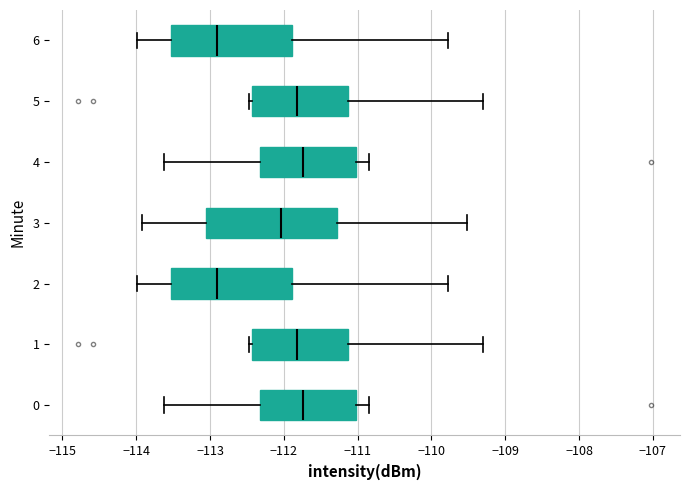

Reading bottom to top, read every box against the x-axis: the position of its median line, the range the box covers, and the ends of its whiskers. The values are not printed on the chart, so give them approximately, as read against the axis.

0: median -111.7, box -112.3 to -111.0, whiskers -113.6 to -110.8
1: median -111.8, box -112.4 to -111.1, whiskers -112.5 to -109.3
2: median -112.9, box -113.5 to -111.9, whiskers -114.0 to -109.8
3: median -112.0, box -113.1 to -111.3, whiskers -113.9 to -109.5
4: median -111.7, box -112.3 to -111.0, whiskers -113.6 to -110.8
5: median -111.8, box -112.4 to -111.1, whiskers -112.5 to -109.3
6: median -112.9, box -113.5 to -111.9, whiskers -114.0 to -109.8